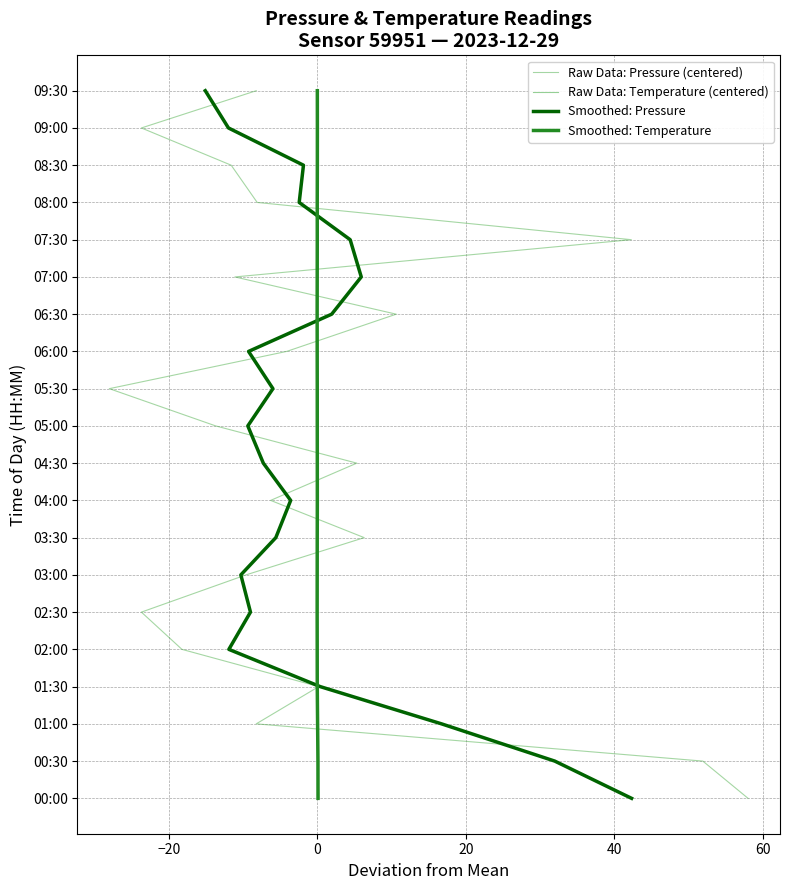

How many values in Raw Data: Temperature (centered) are above zero?

19